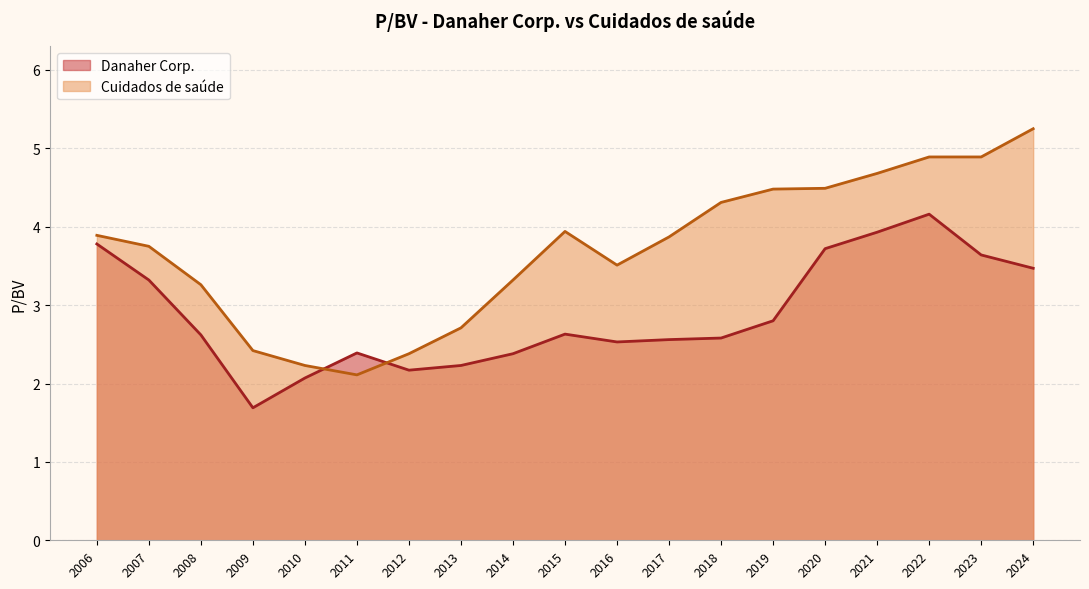

In Cuidados de saúde, how many points are lower than both neighbors (excluding endpoints)?

2